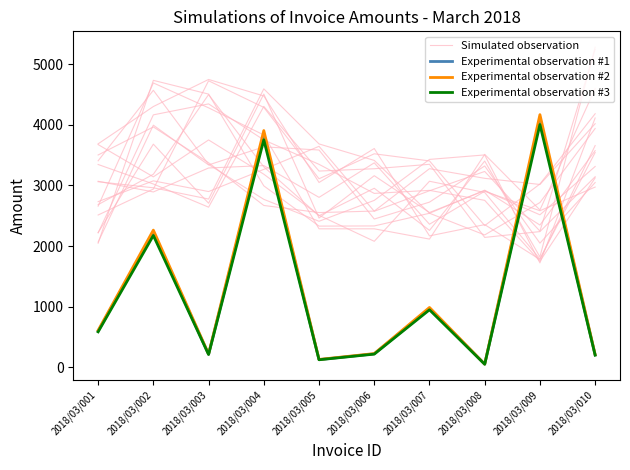

What is the difference between the Experimental observation #1 values at 2018/03/003 and 2018/03/009?

3867.6